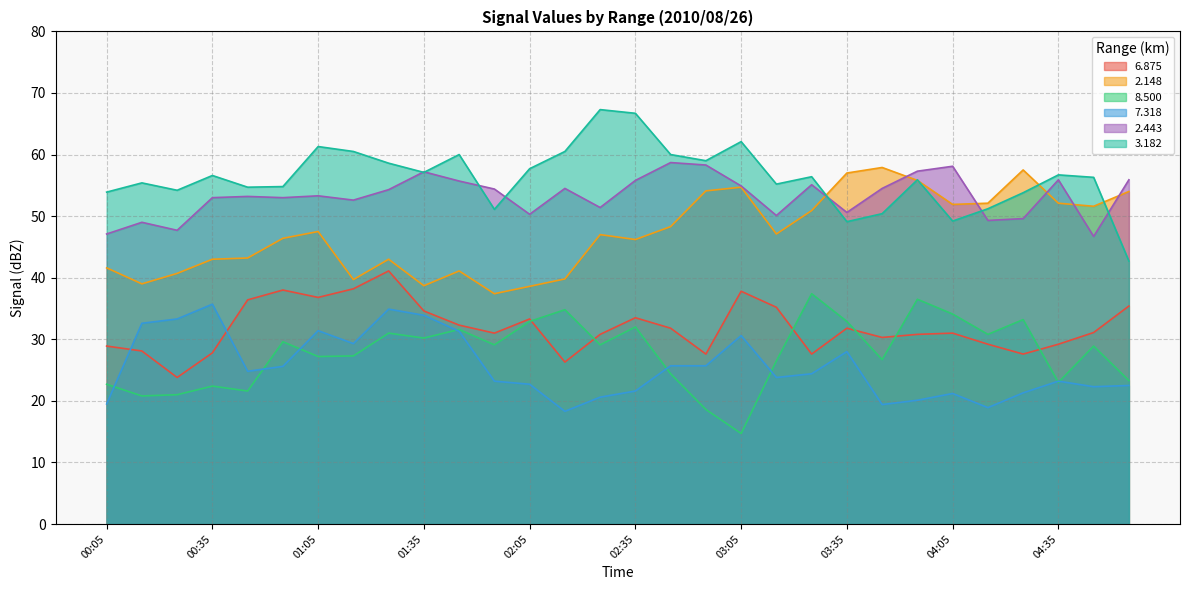

How many lines are shown in the chart?

6